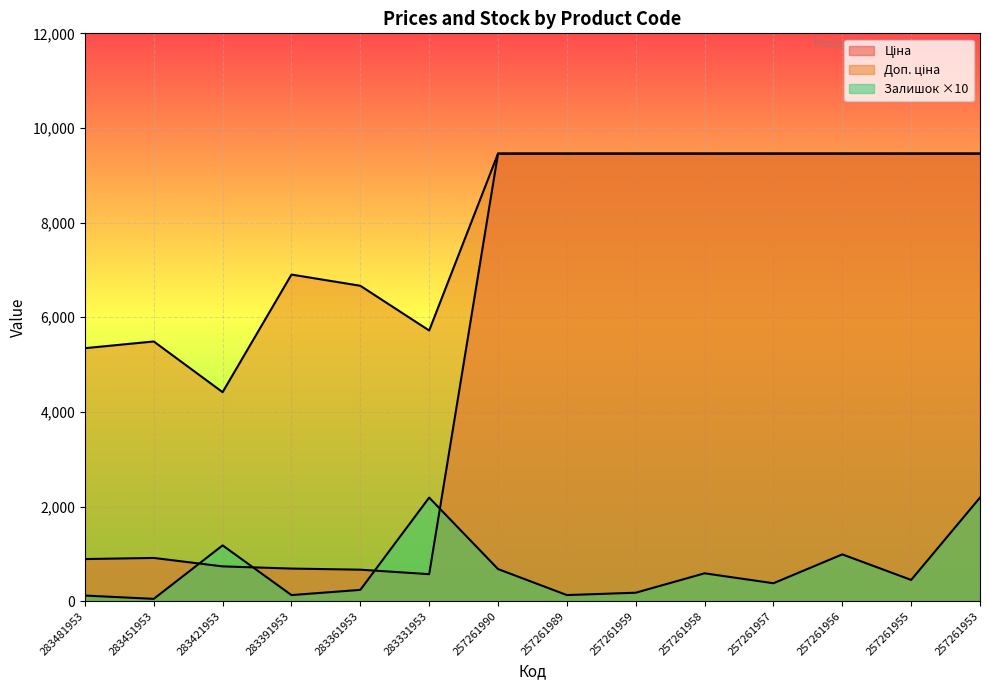

Where is the first local minimum for Залишок?

283451953